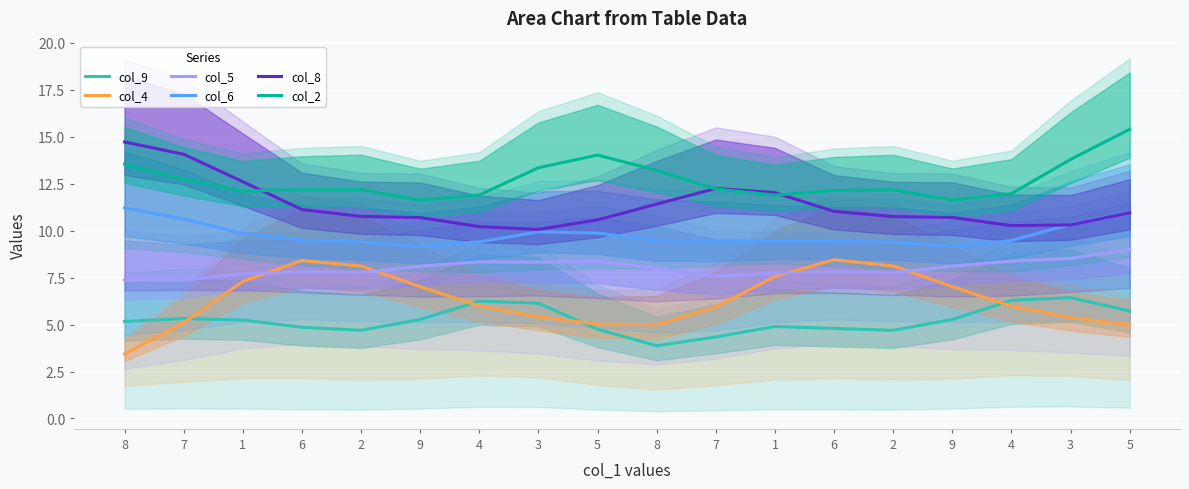

What is the difference between the highest and lowest values at 6?

7.3